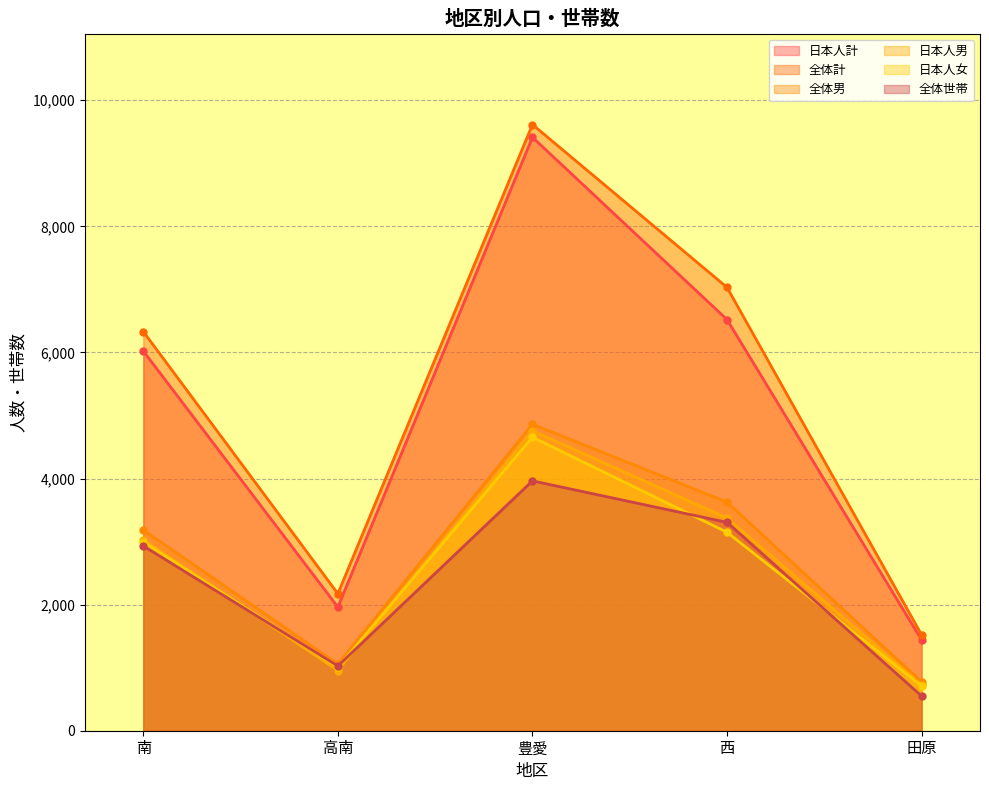

At 高南, list the series in order from largest to smallest.

全体計, 日本人計, 全体男, 全体世帯, 日本人女, 日本人男